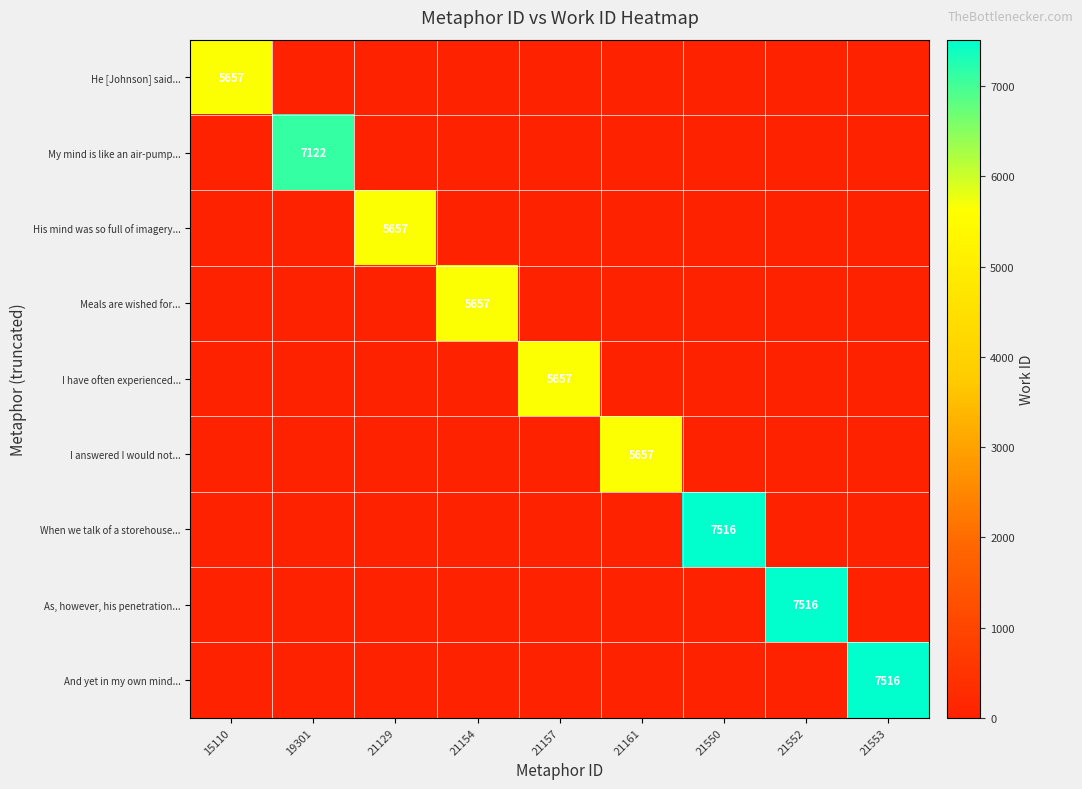

The Meals are wished for... series shows 3876 at 21154. True or false?

False